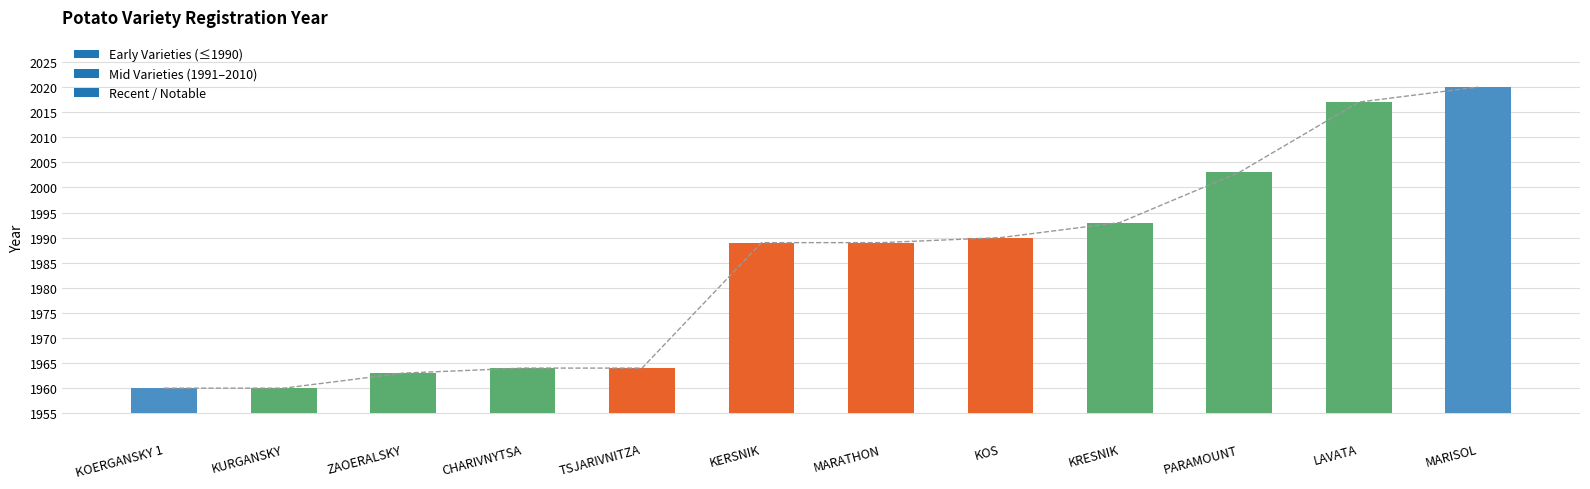

What is the difference between the second highest and minimum values?

57